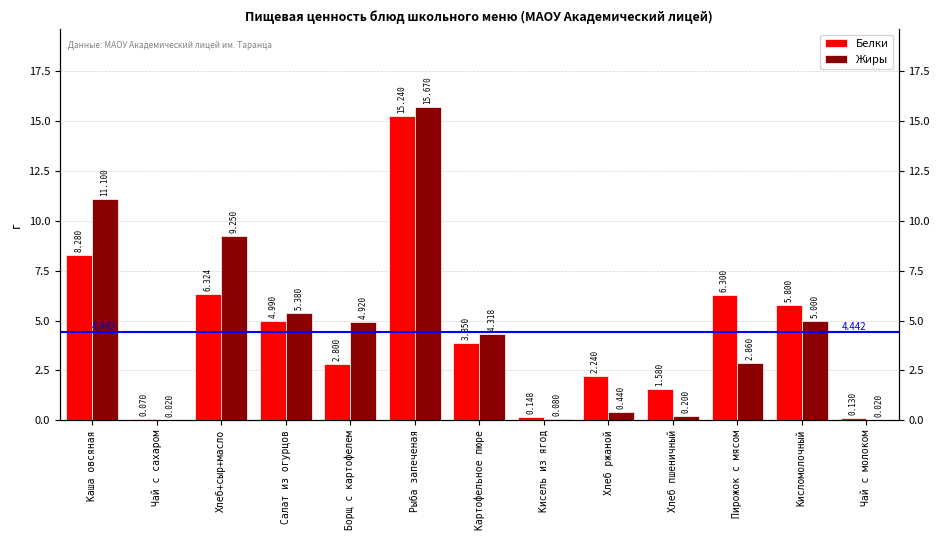

True or false: Жиры has a value of 9.2 at Хлеб+сыр+масло.

True